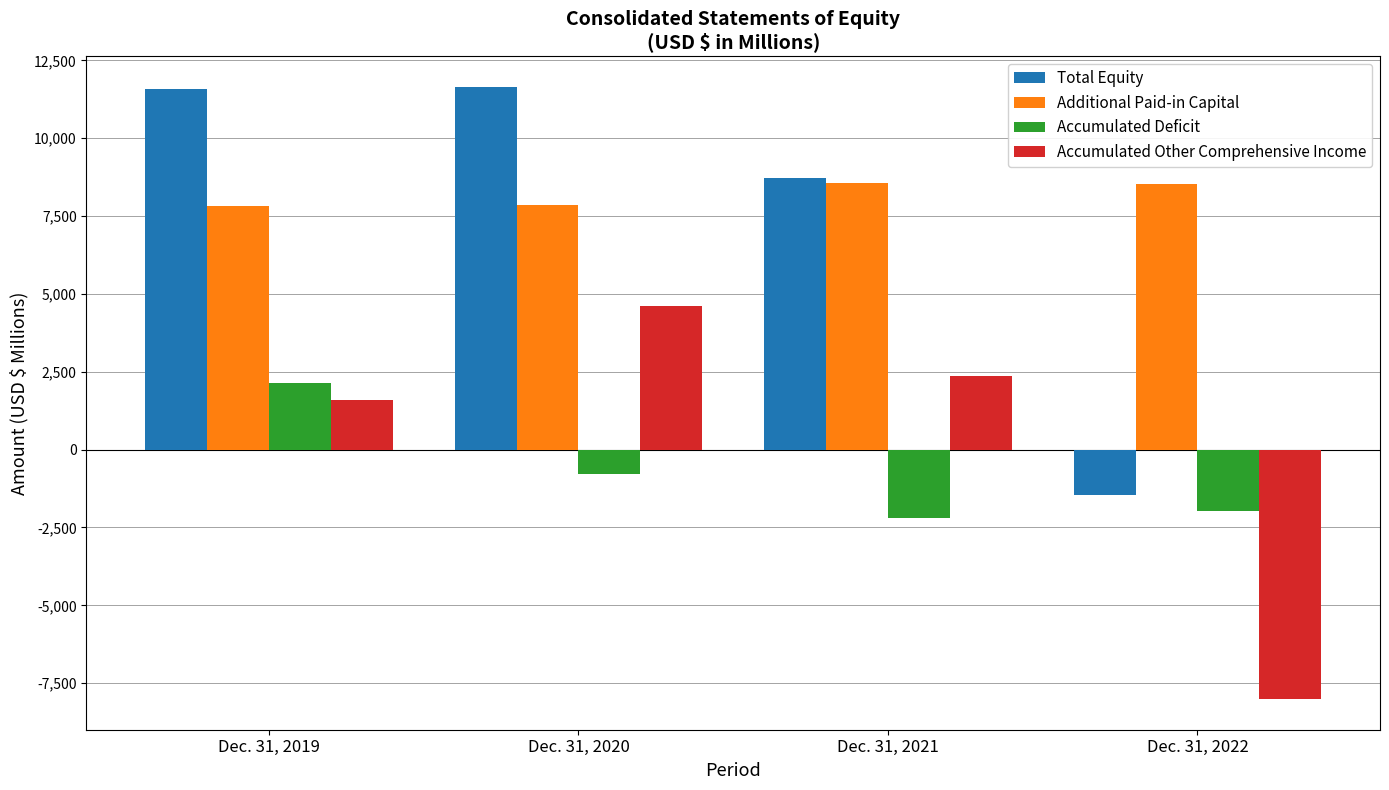

Does the chart contain any negative values?

Yes